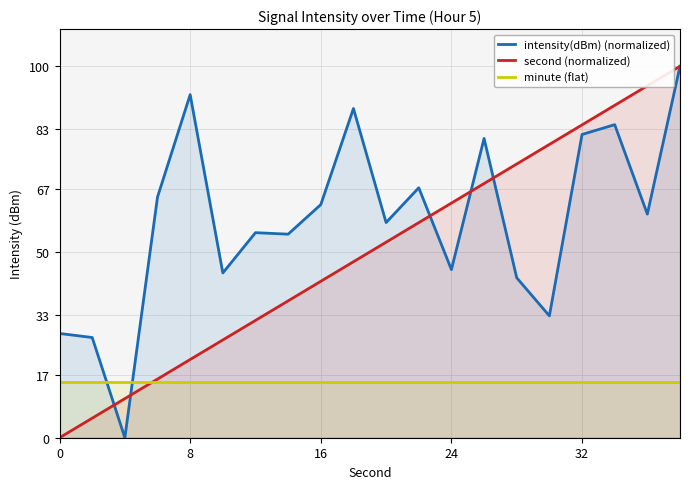

Which series has the widest spread of values?

intensity(dBm) (normalized)